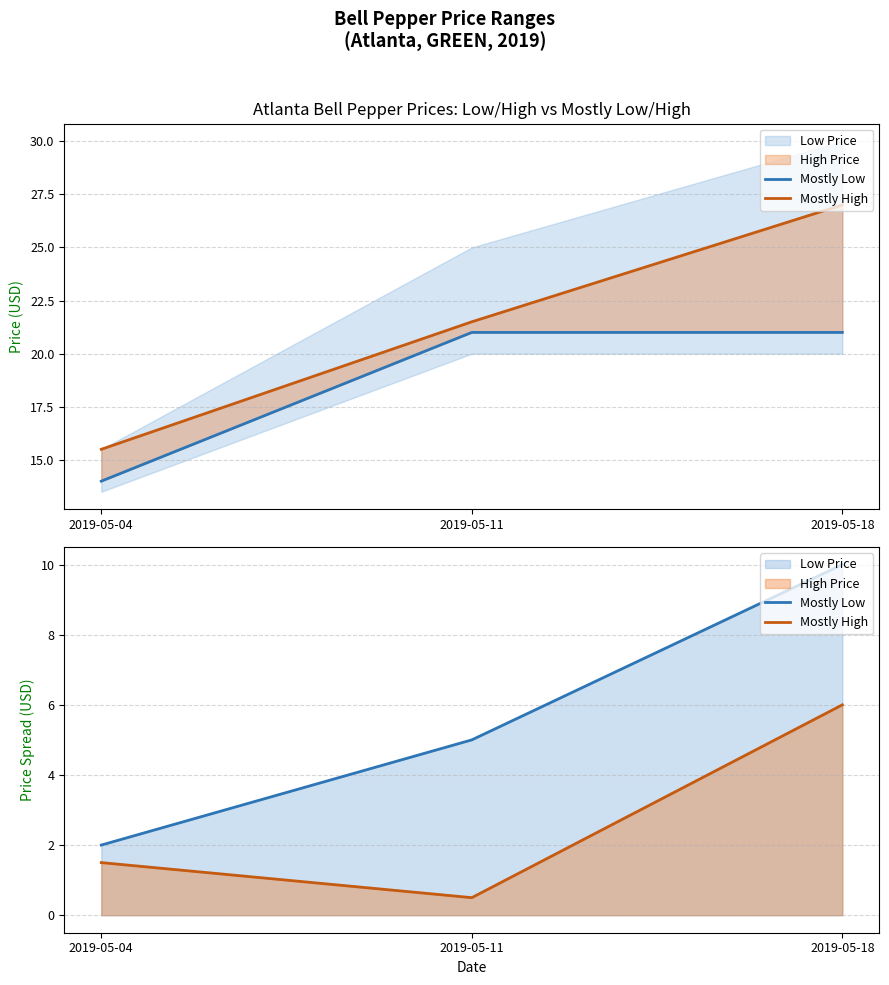

Which series has the widest spread of values?

Mostly Low